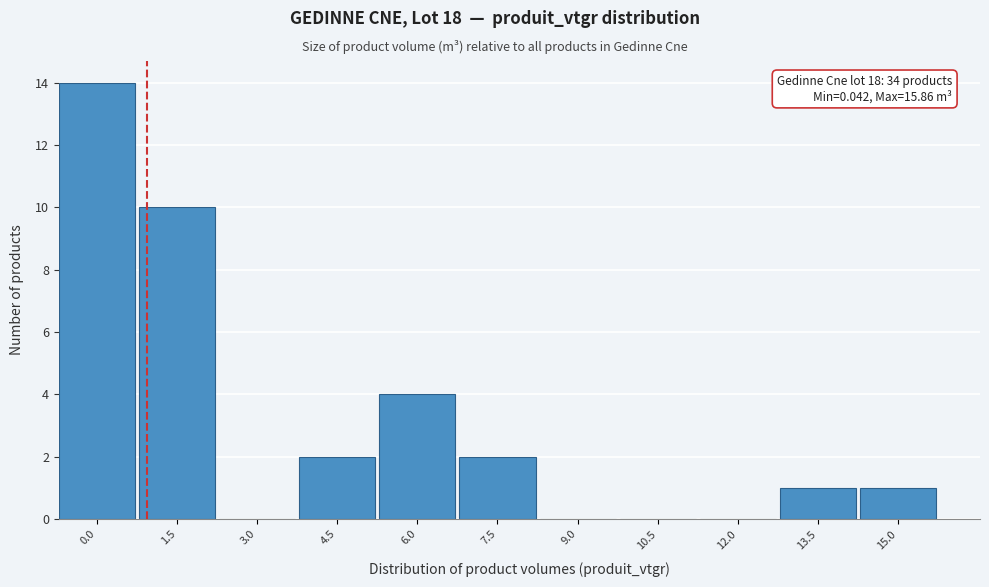

Reading left to right, list all the values displayed in this chart.

0.0=14	1.5=10	3.0=0	4.5=2	6.0=4	7.5=2	9.0=0	10.5=0	12.0=0	13.5=1	15.0=1